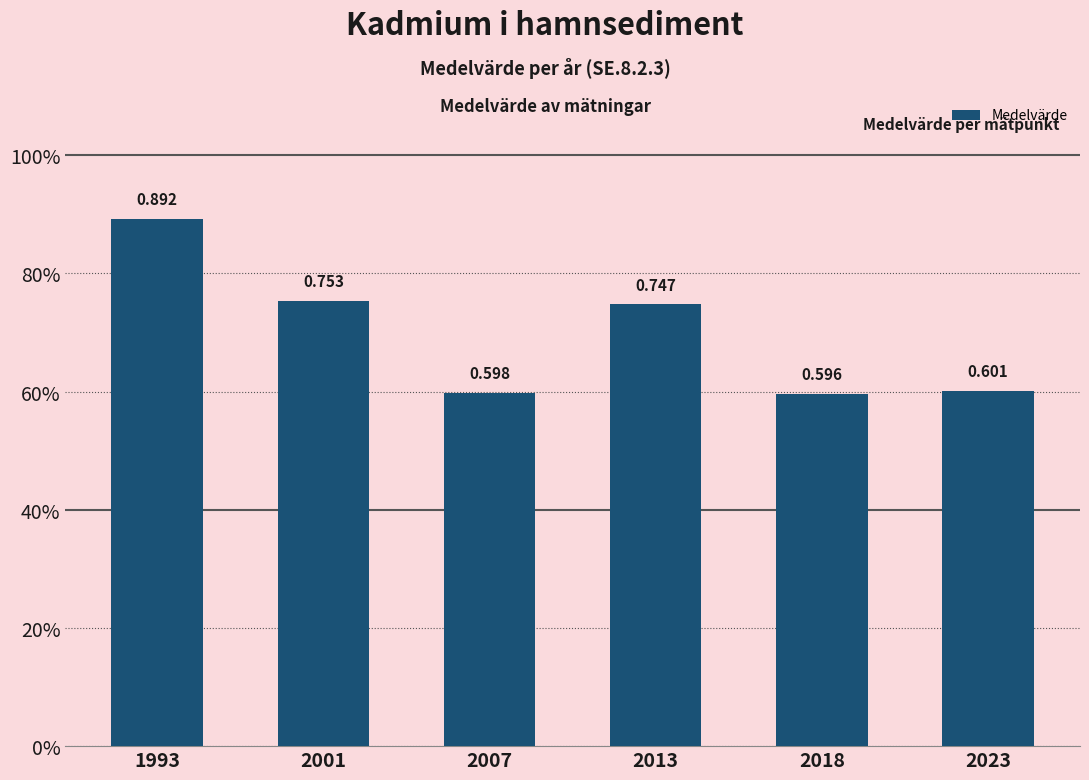

What is the value of the 4th bar from the left?

0.7